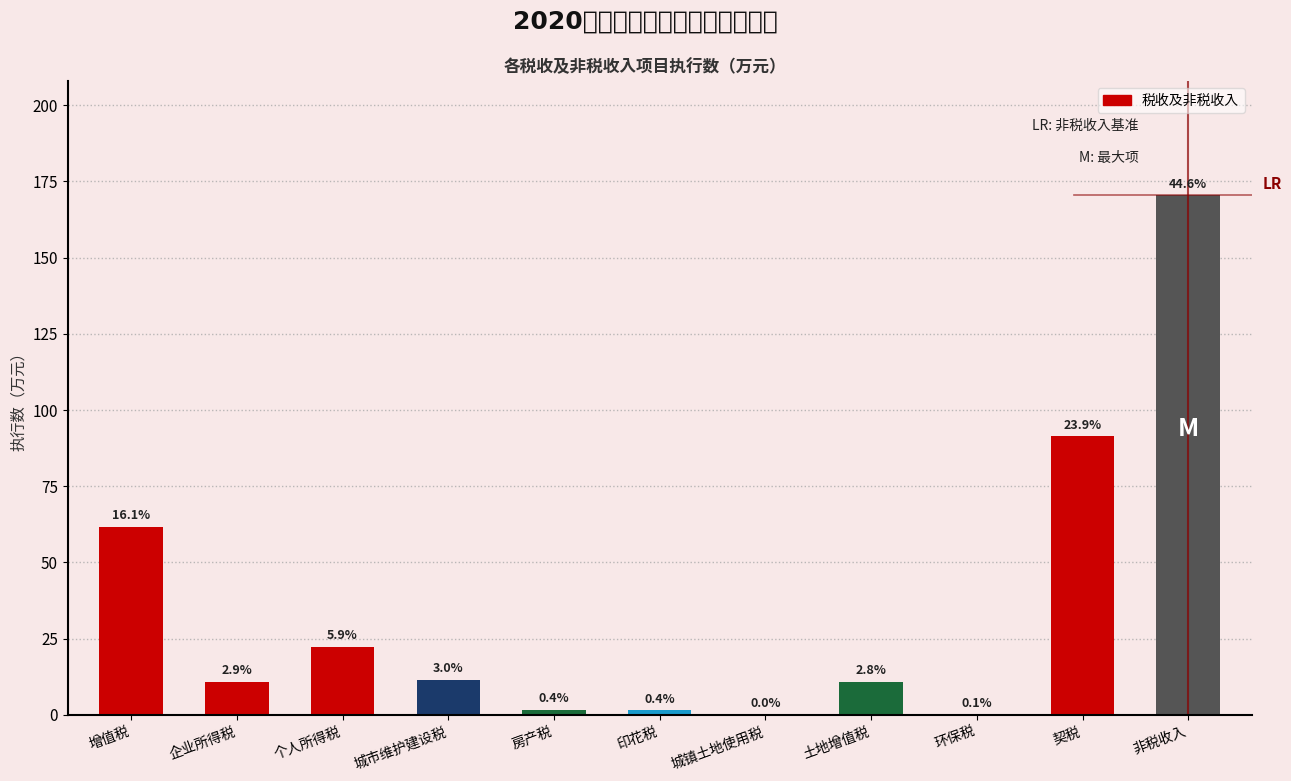

Are the bars horizontal?

No